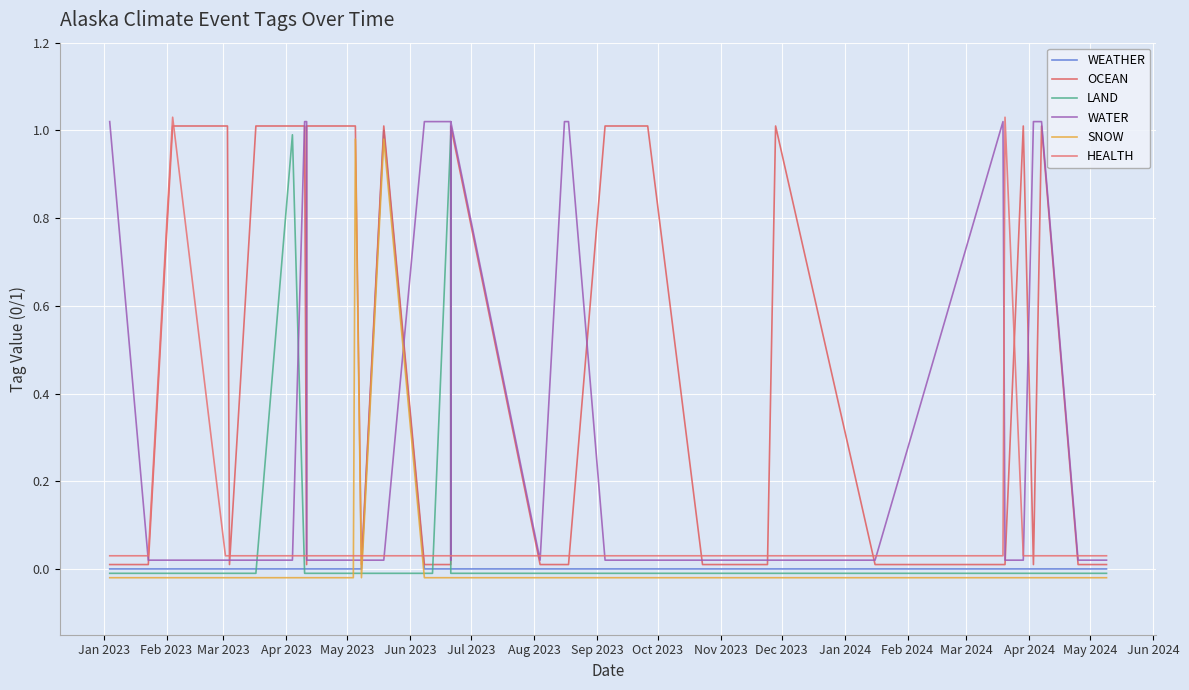

The value of WEATHER at 37 is -0.5. True or false?

False